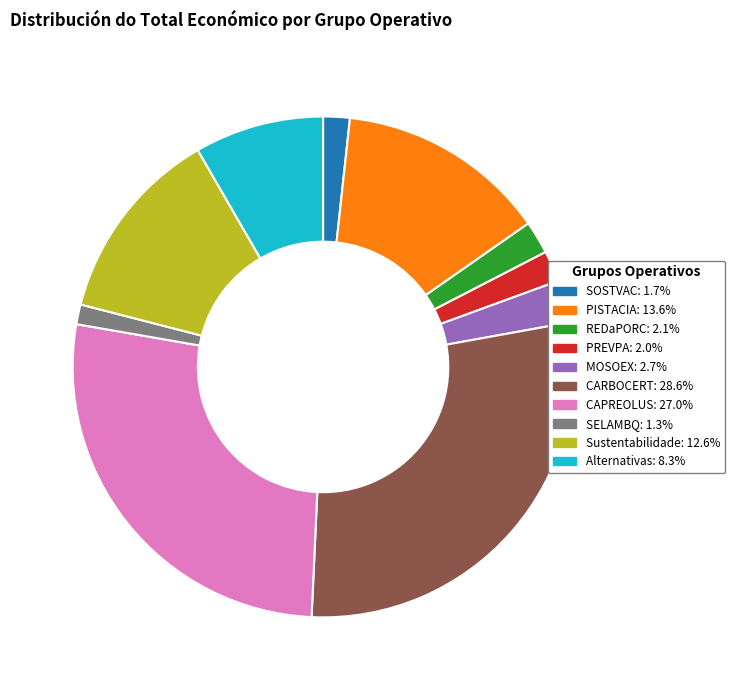

True or false: CARBOCERT accounts for 29% of the total.

True